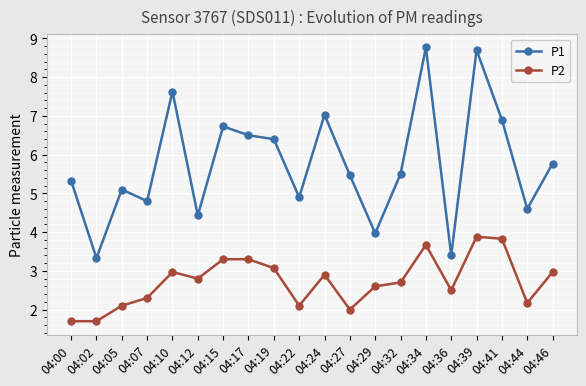

The P1 series shows 4.8 at 04:07. True or false?

True